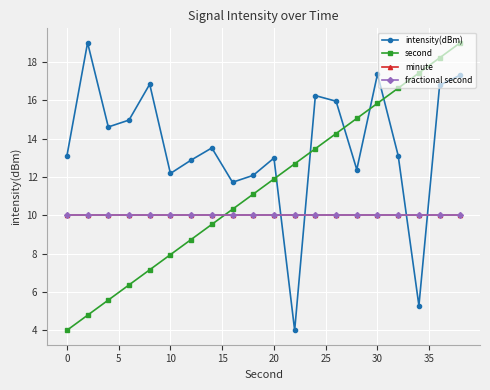

What is the maximum value shown in the chart?

19.0